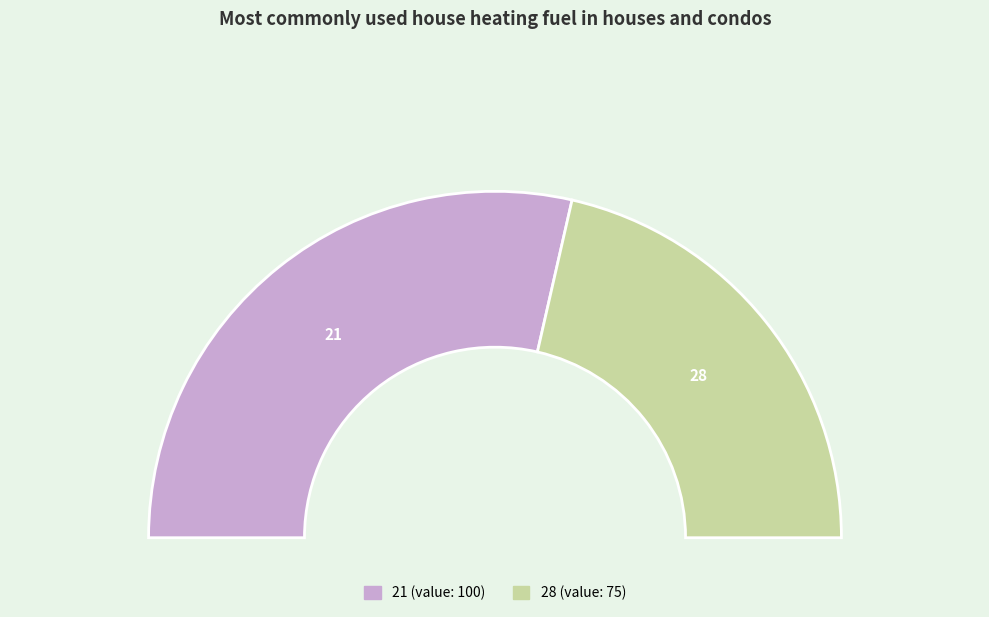

Which slice is the smallest?

28